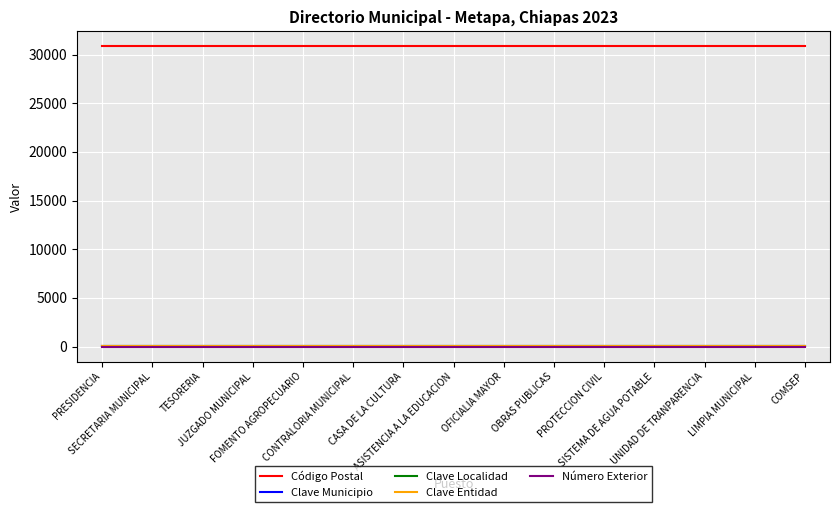

What position from the right is UNIDAD DE TRANPARENCIA?

3